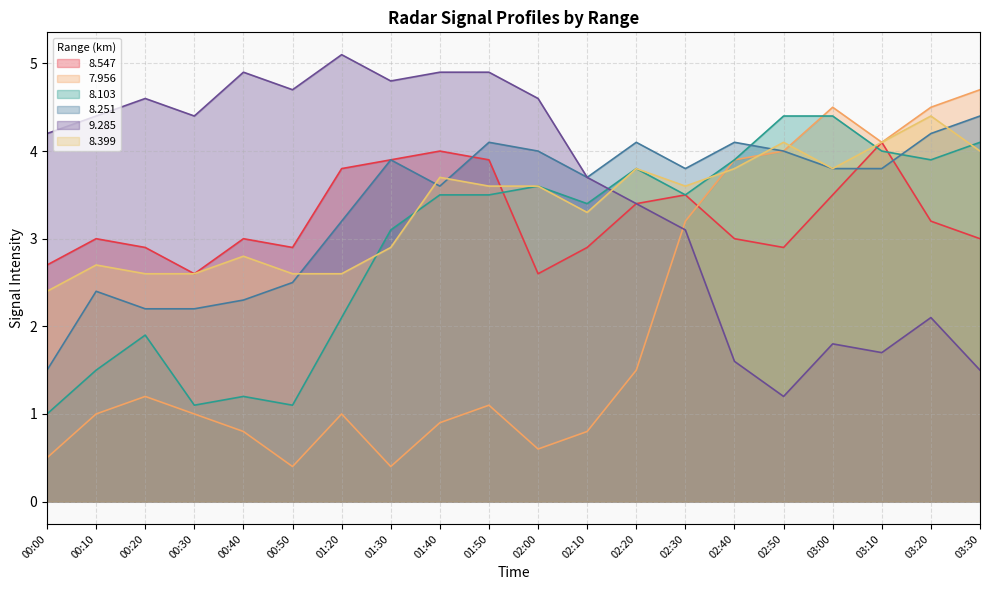

Reading left to right, extract all data points from this chart.

  8.547: 2.7	3.0	2.9	2.6	3.0	2.9	3.8	3.9	4.0	3.9	2.6	2.9	3.4	3.5	3.0	2.9	3.5	4.1	3.2	3.0
  7.956: 0.5	1.0	1.2	1.0	0.8	0.4	1.0	0.4	0.9	1.1	0.6	0.8	1.5	3.2	3.9	4.0	4.5	4.1	4.5	4.7
  8.103: 1.0	1.5	1.9	1.1	1.2	1.1	2.1	3.1	3.5	3.5	3.6	3.4	3.8	3.5	3.9	4.4	4.4	4.0	3.9	4.1
  8.251: 1.5	2.4	2.2	2.2	2.3	2.5	3.2	3.9	3.6	4.1	4.0	3.7	4.1	3.8	4.1	4.0	3.8	3.8	4.2	4.4
  9.285: 4.2	4.4	4.6	4.4	4.9	4.7	5.1	4.8	4.9	4.9	4.6	3.7	3.4	3.1	1.6	1.2	1.8	1.7	2.1	1.5
  8.399: 2.4	2.7	2.6	2.6	2.8	2.6	2.6	2.9	3.7	3.6	3.6	3.3	3.8	3.6	3.8	4.1	3.8	4.1	4.4	4.0